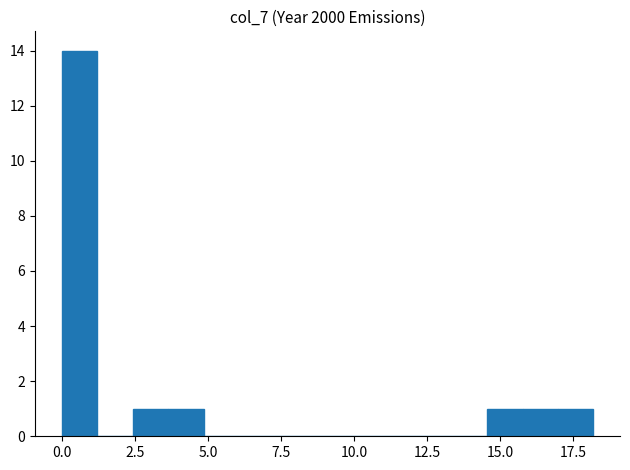

Read against the x-axis, roughly where is the centre of the tallest bar?

0.5